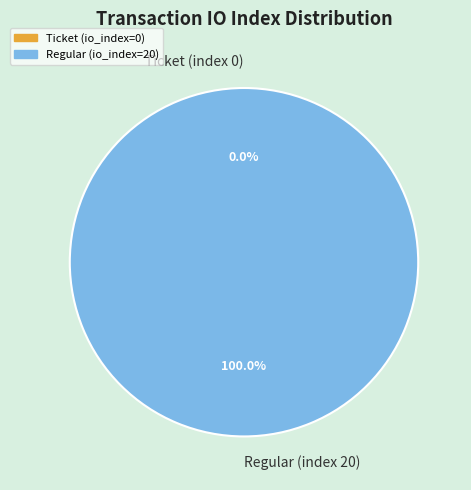

What percentage is the Regular (index 20) slice, to the nearest percent?

100%